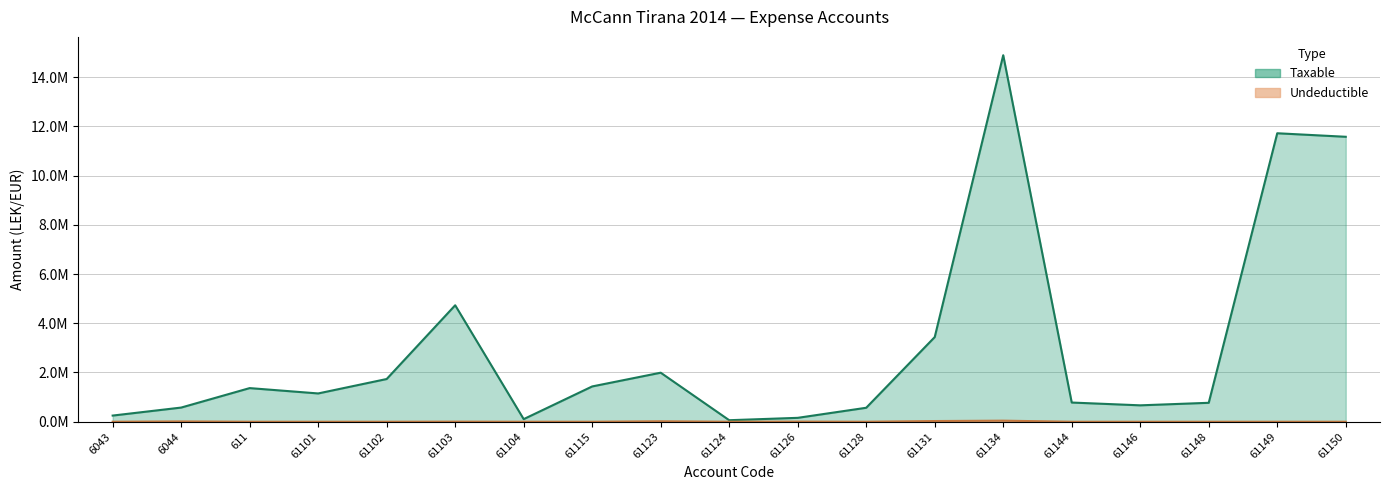

What is the sum of the Taxable values at 6043 and 61146?

916312.6